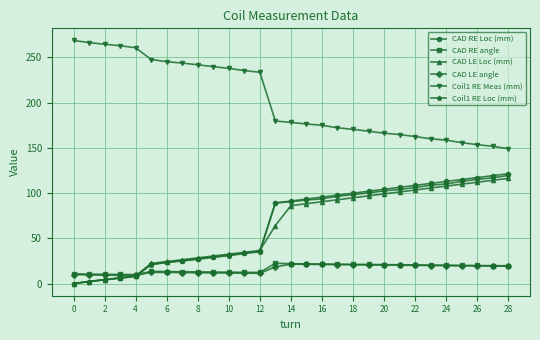

True or false: CAD RE angle has more than 0 points higher than both neighbors.

True